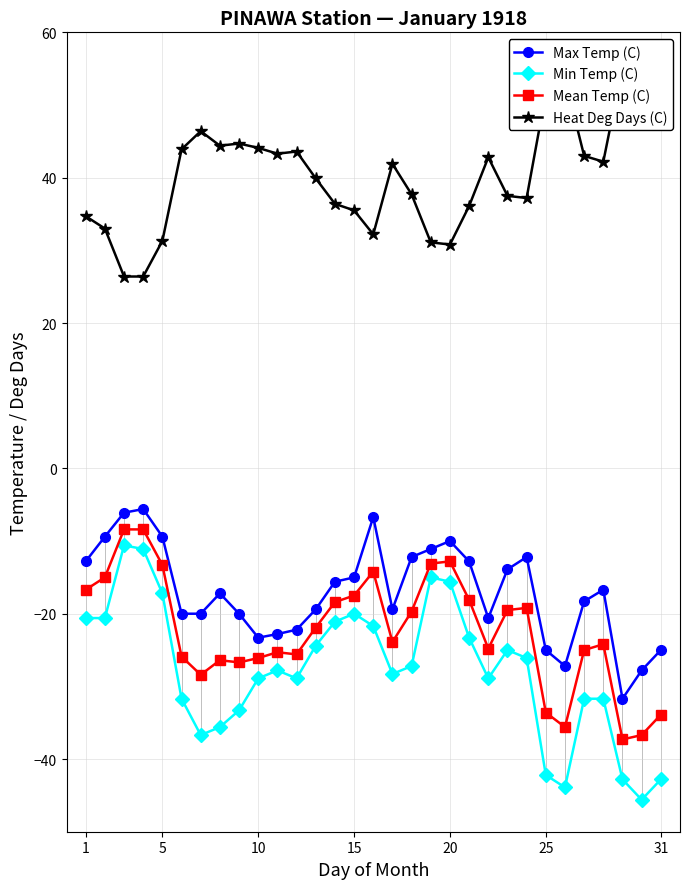

What is the minimum value shown in the chart?

-45.6